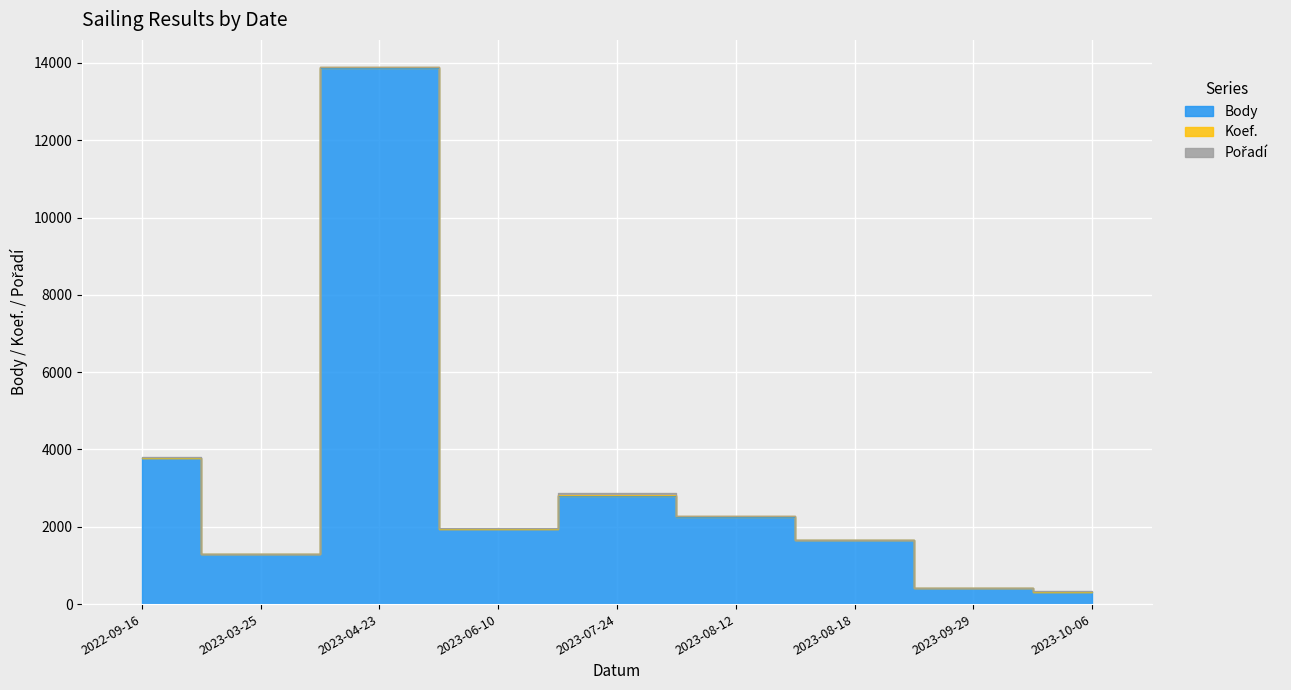

The value of Pořadí at 2023-09-29 is 13. True or false?

False